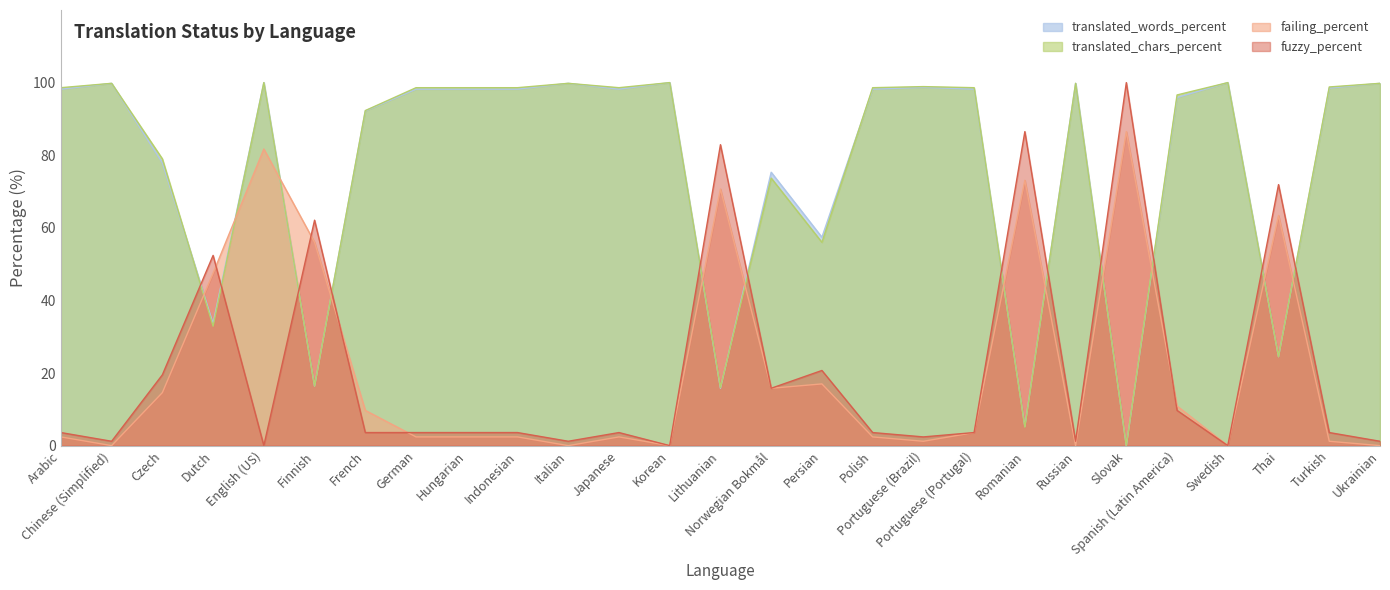

Between Romanian and Portuguese (Brazil), which is larger?

Portuguese (Brazil)